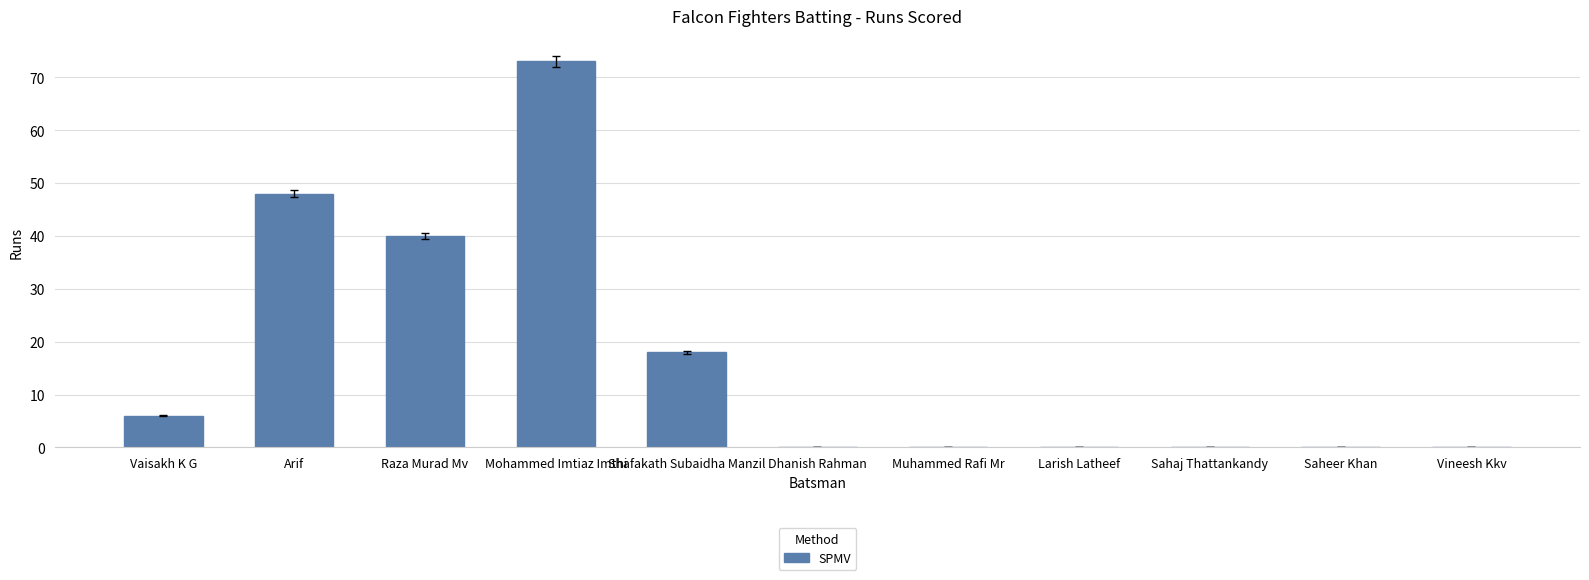

What is the sum of the values at Mohammed Imtiaz Imthi and Muhammed Rafi Mr?

73